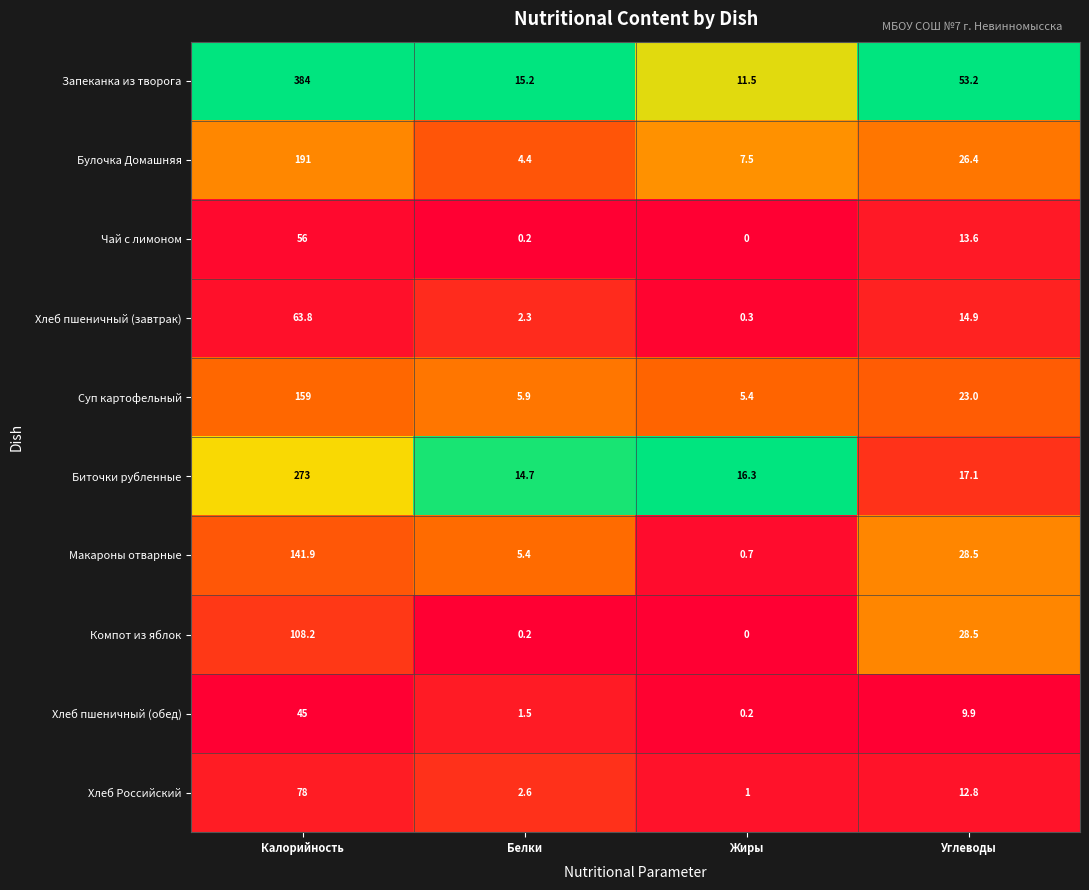

What is the difference between the second highest and minimum values in the Чай с лимоном series?

13.6